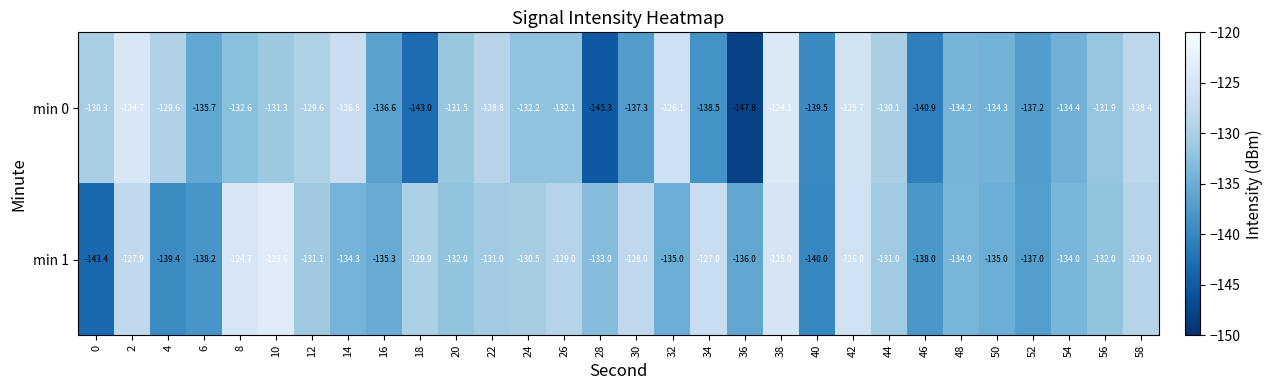

How many values in the min 0 series exceed -132?

14